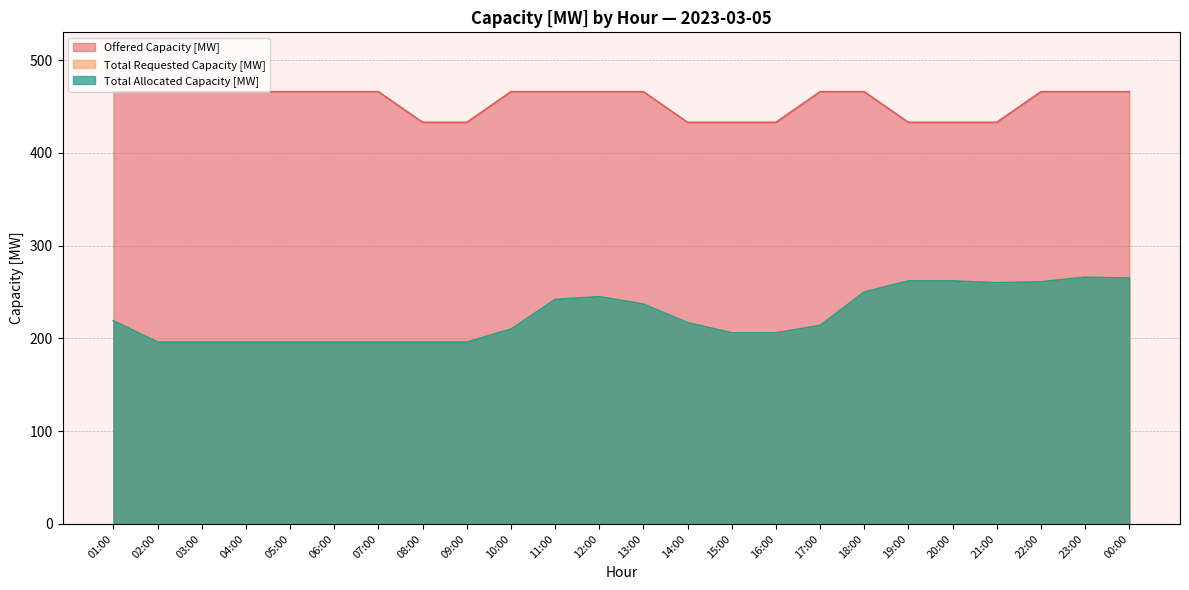

True or false: Offered Capacity [MW] has a value of 466 at 05:00.

True